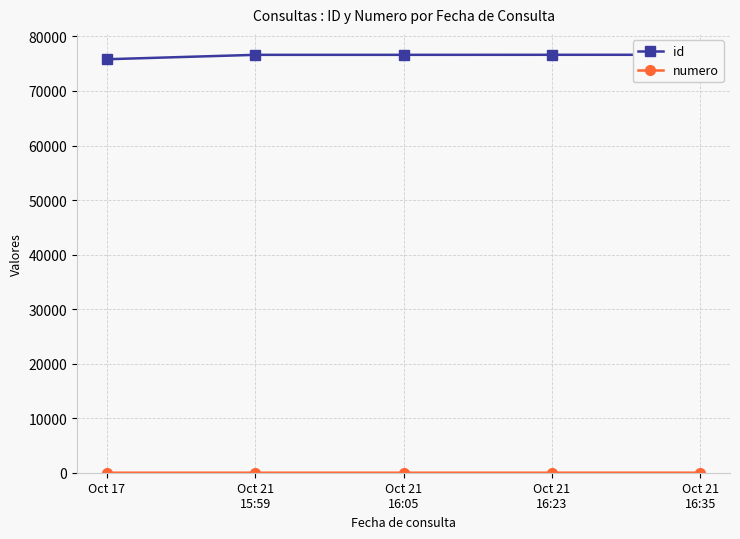

True or false: id and numero cross at least once.

False